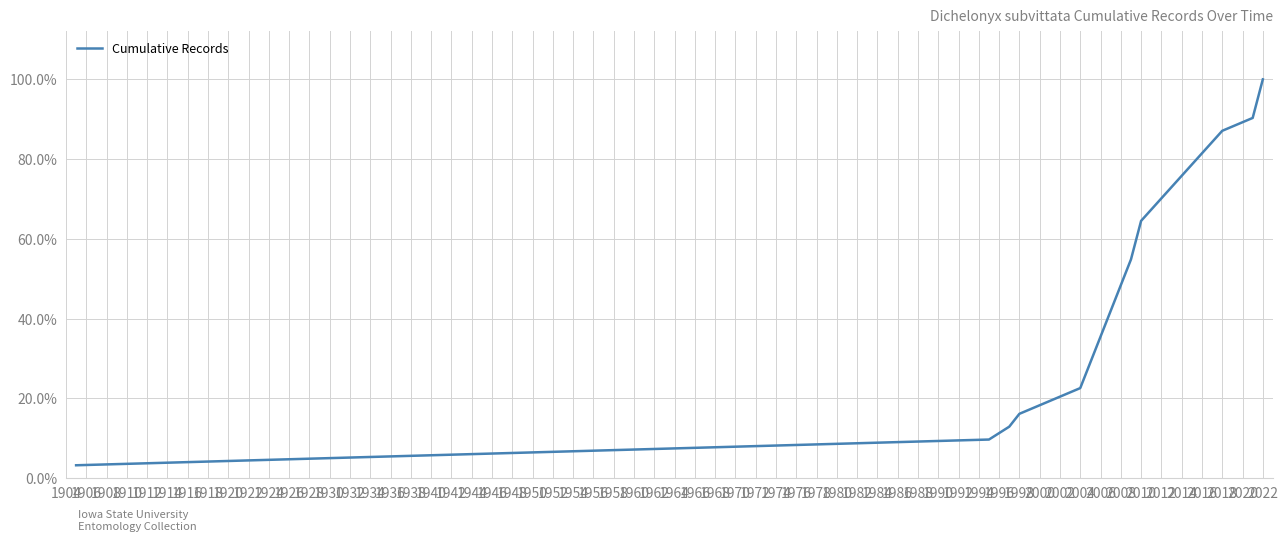

Is this an area chart (filled region under the line)?

No